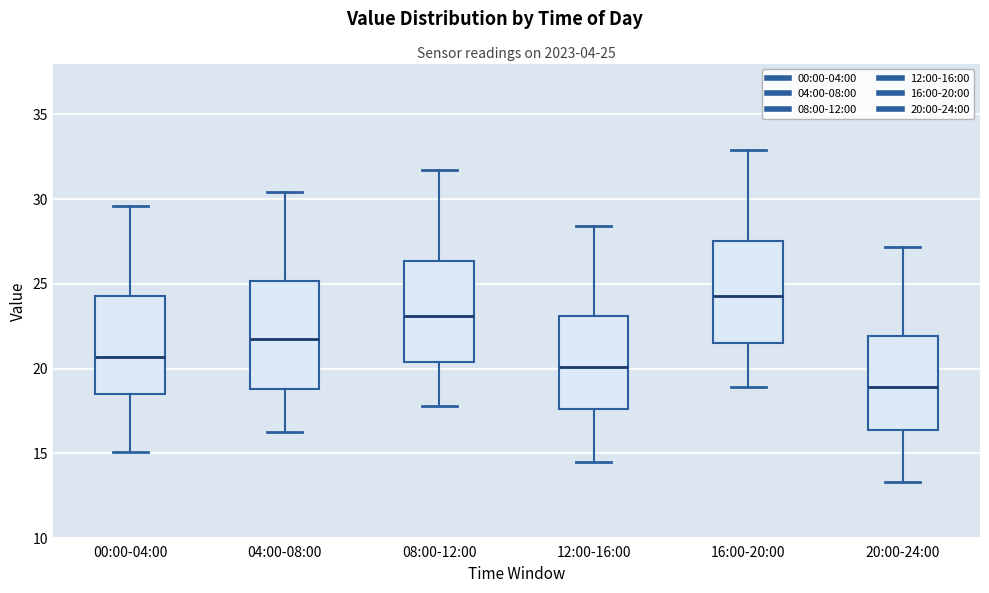

Which box's median line is the highest?

16:00-20:00